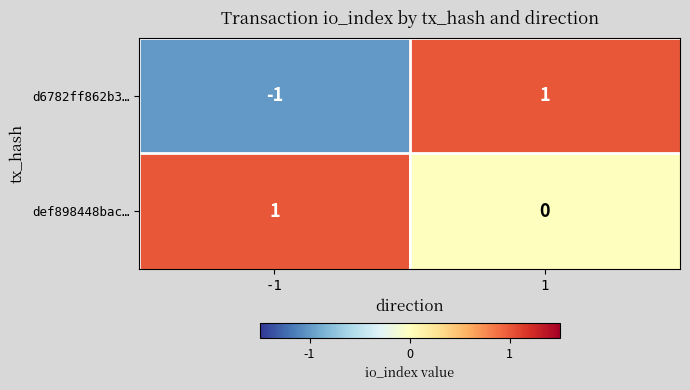

The value of def898448bac… at -1 is 1. True or false?

True